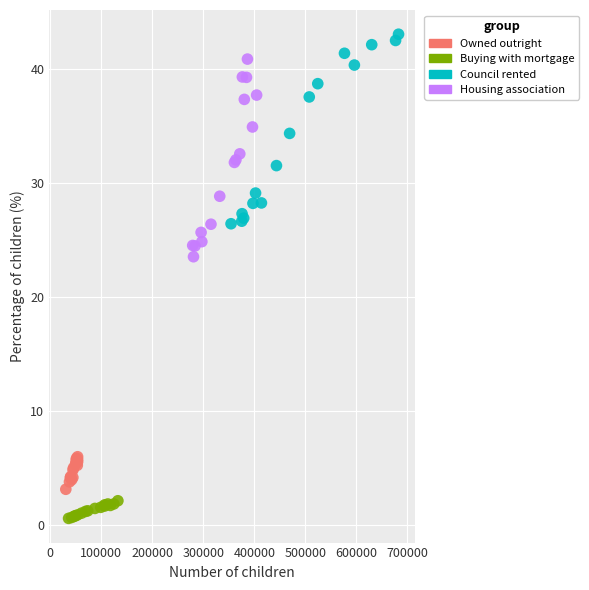

Which series contains the lowest Y value?

Buying with mortgage